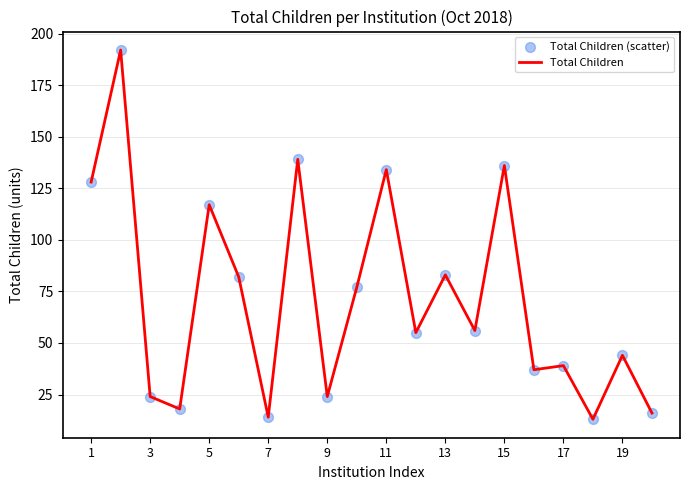

What is the minimum value shown in the chart?

13